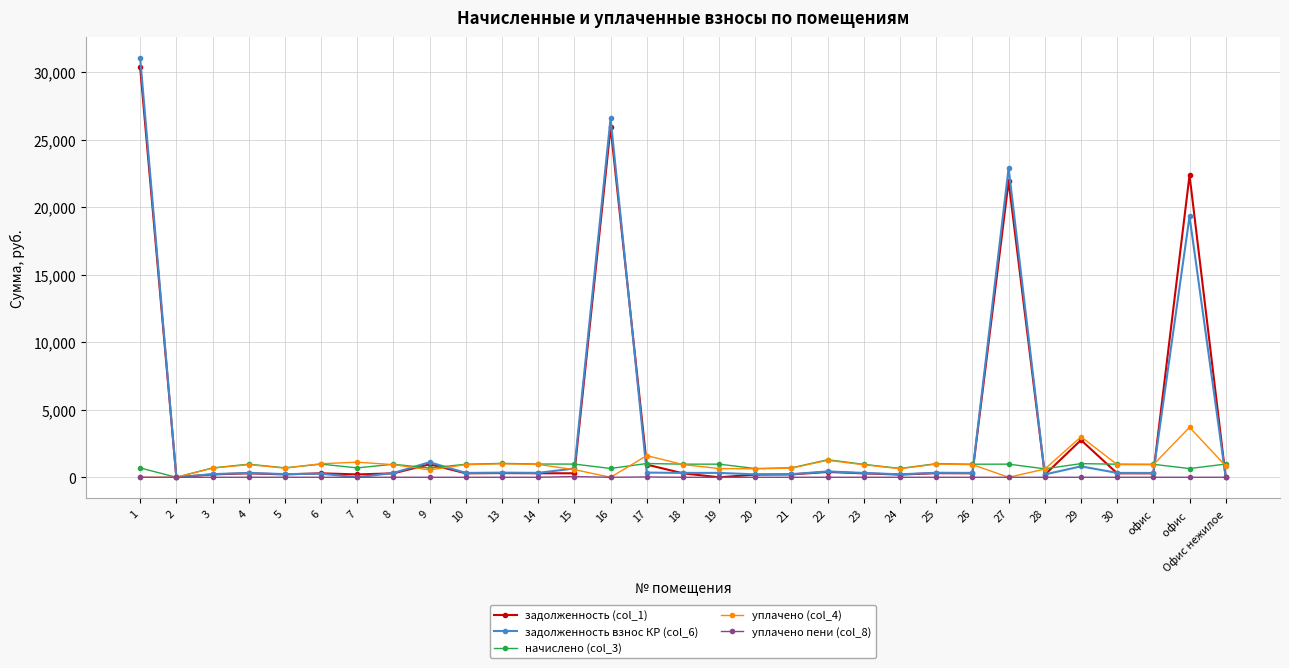

Which label corresponds to the largest value in the chart?

1